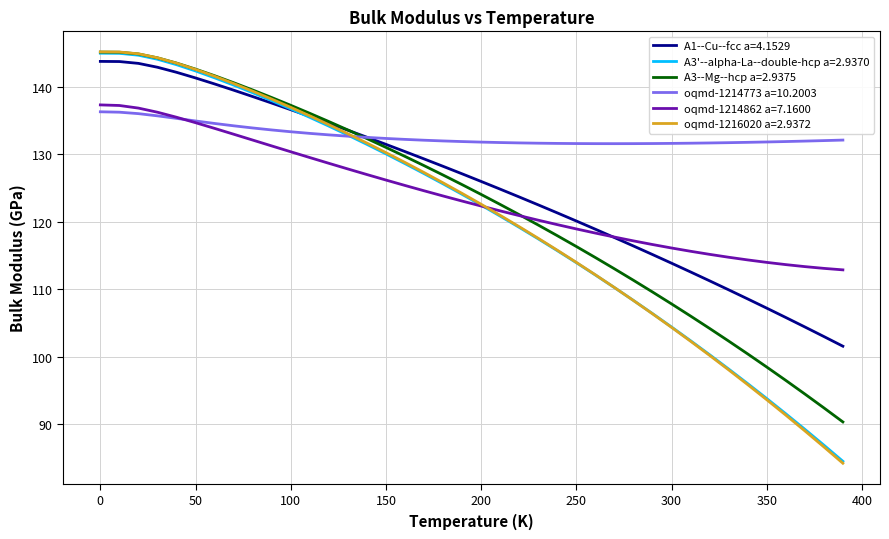

Which series has the largest range (max minus min)?

oqmd-1216020 a=2.9372